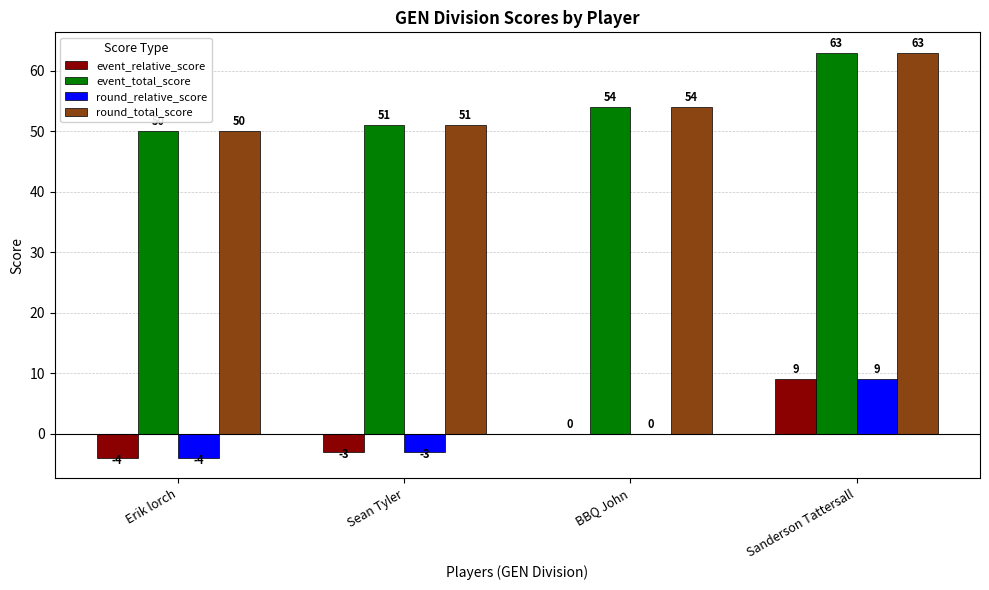

At which category is the sum across all series the highest?

Sanderson Tattersall